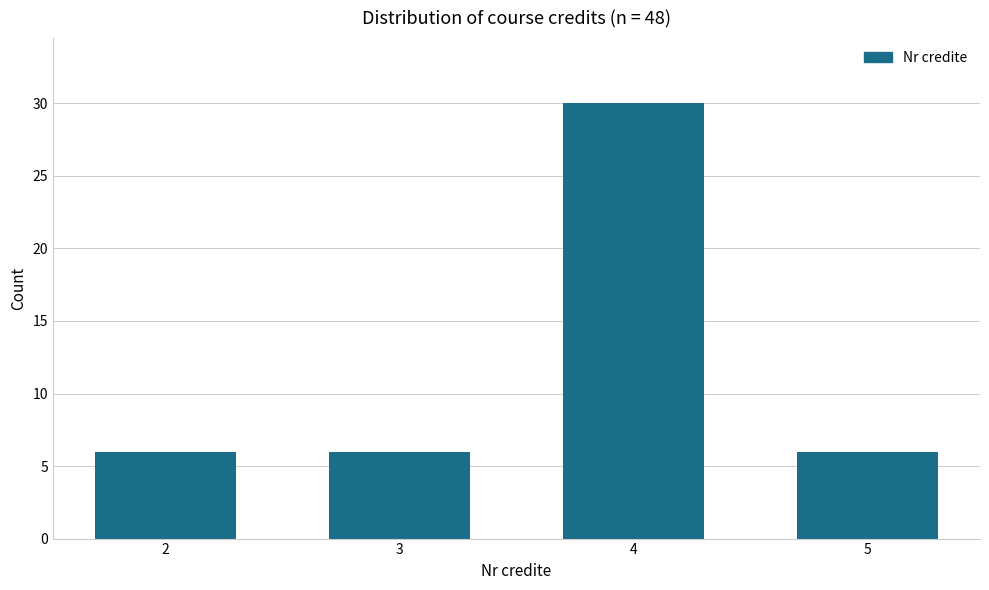

Reading left to right, what are all the values shown in this chart?

2=6	3=6	4=30	5=6